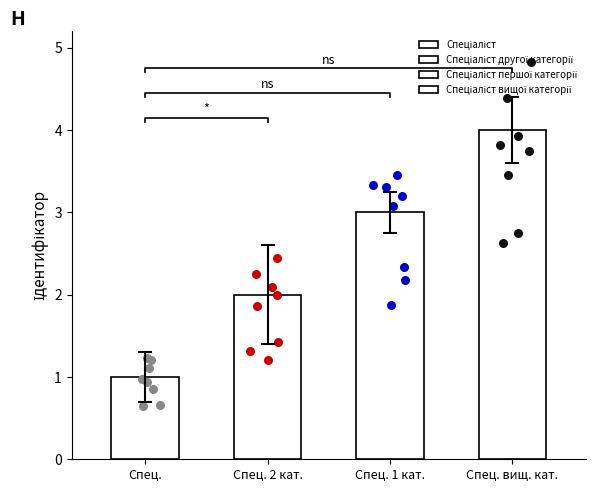

What is the change in value from Спеціаліст to Спеціаліст другої категорії?

+1